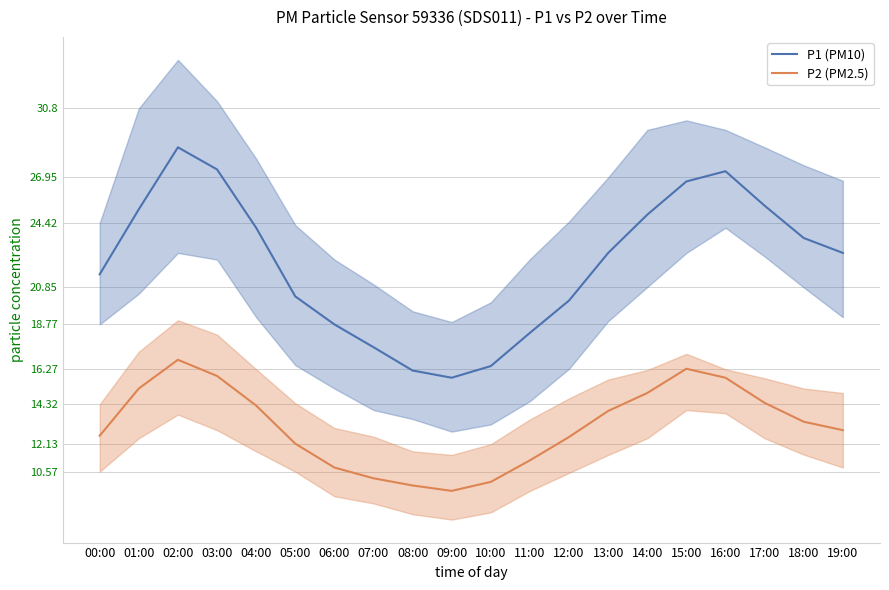

Which series has the largest range (max minus min)?

P1 (PM10)